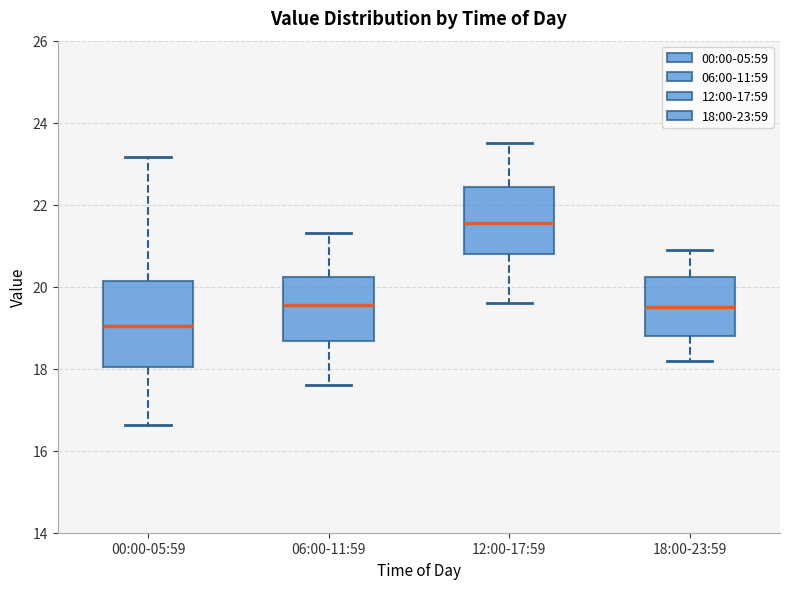

Where does the median line of the box for 06:00-11:59 sit on the y-axis? The values are not printed on the chart, so give them approximately, as read against the axis.

19.6